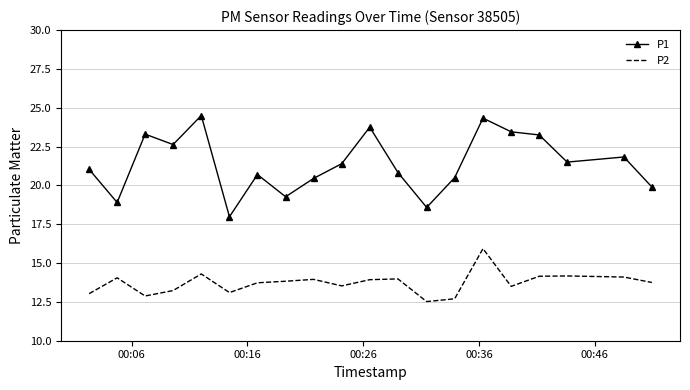

What is the maximum value shown in the chart?

24.5